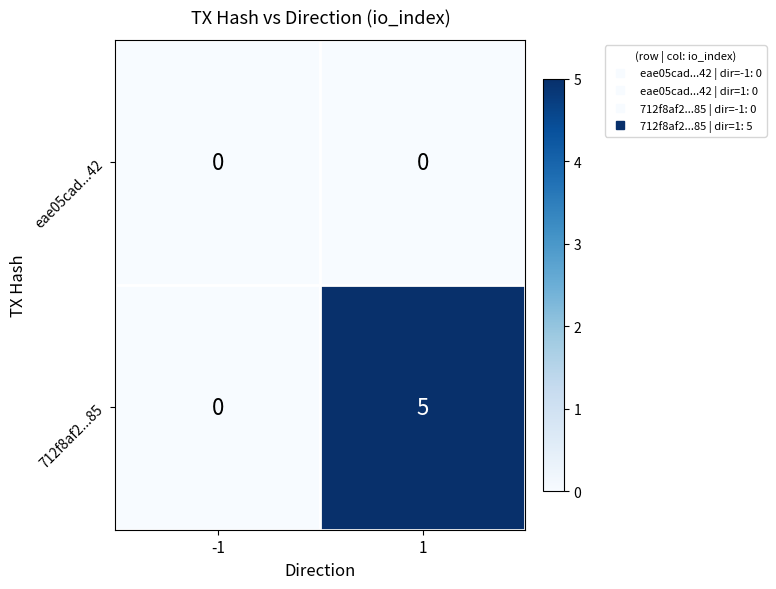

The value of 712f8af2...85 at 1 is 7. True or false?

False